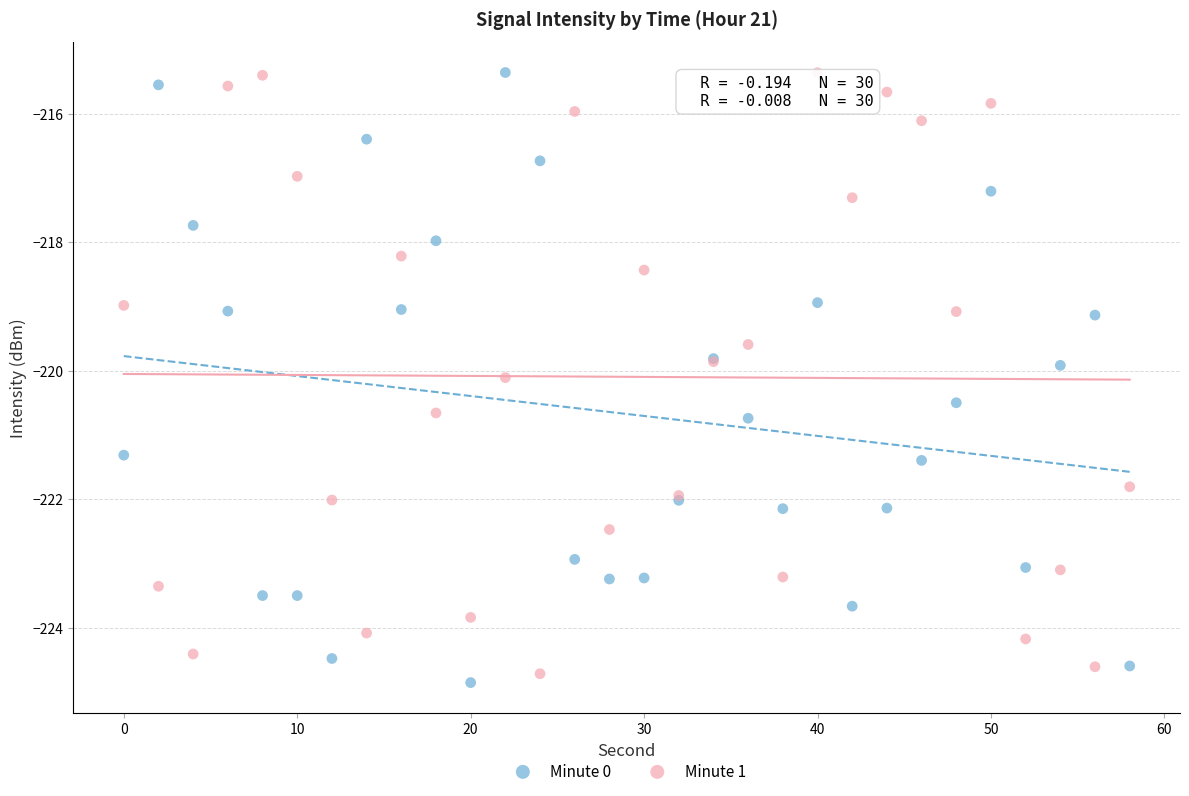

What is the X range (max minus min) for the scatter plot?

58.0